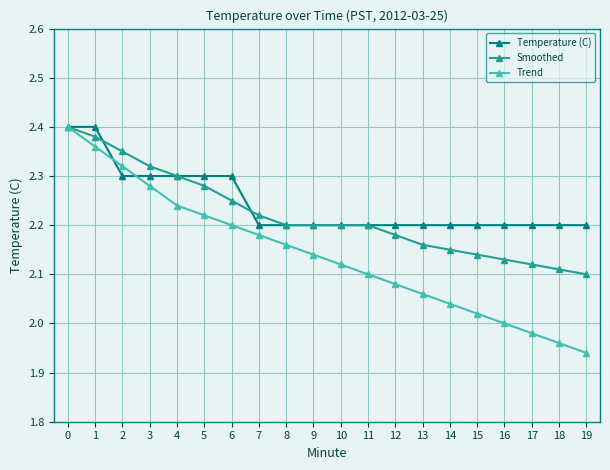

Does the chart display data point markers on the line(s)?

Yes